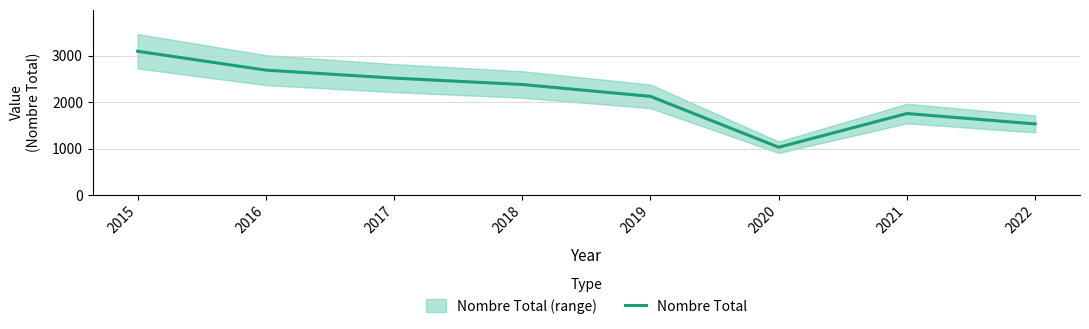

Reading left to right, extract all data points from this chart.

2015=3098	2016=2691	2017=2519	2018=2381	2019=2125	2020=1028	2021=1755	2022=1531